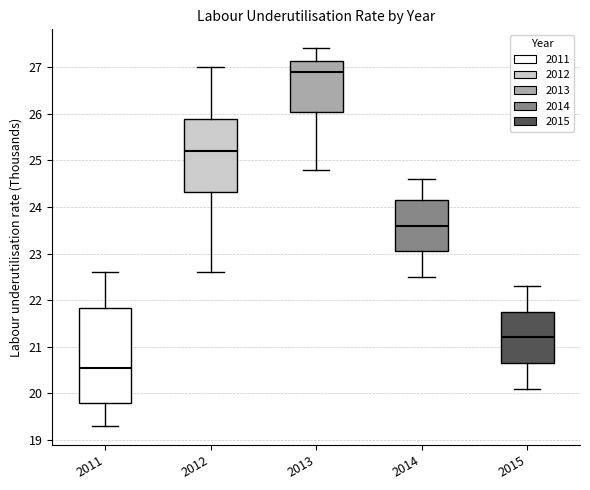

Where does the upper whisker of the box at x = 2013 end on the y-axis? The values are not printed on the chart, so give them approximately, as read against the axis.

27.4